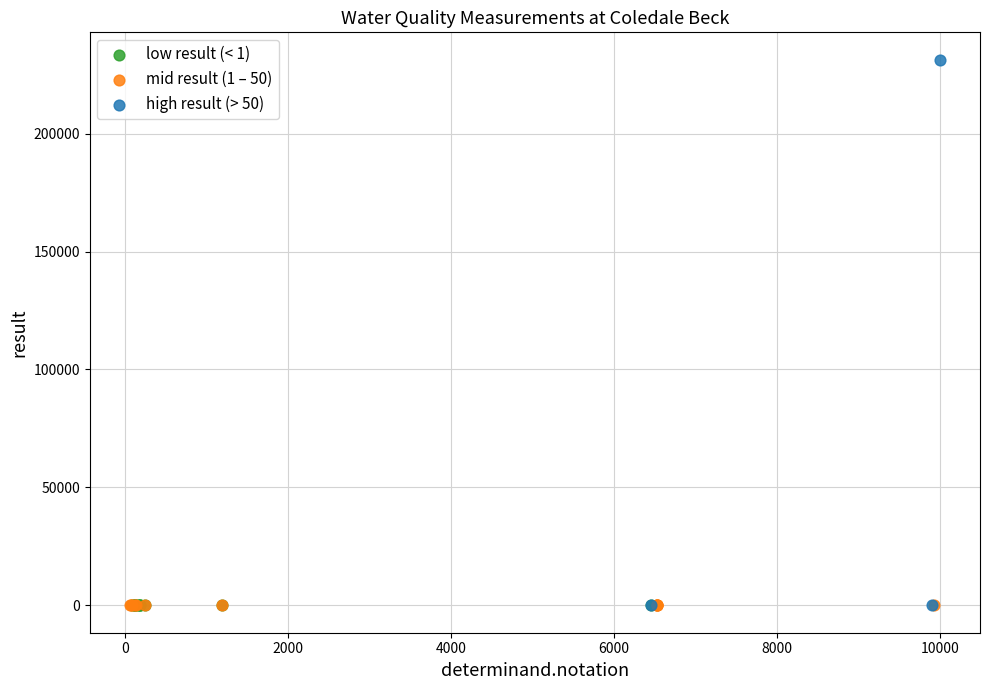

Which series reaches the maximum Y coordinate?

high result (> 50)